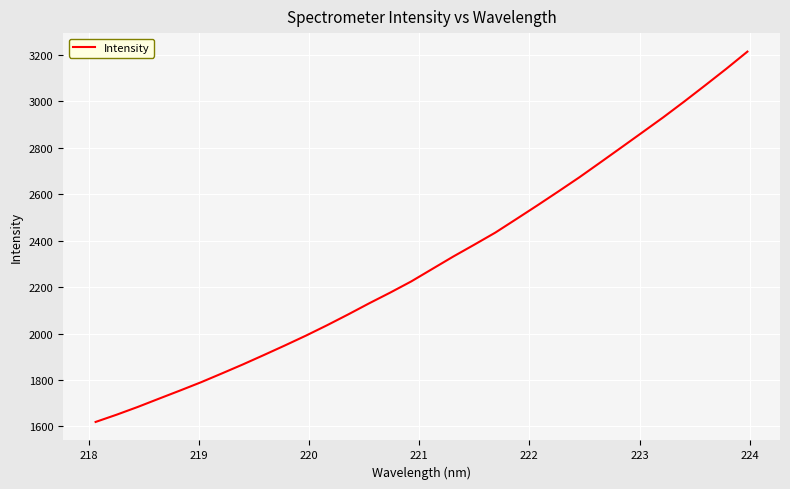

What is the greatest value displayed?

3214.8